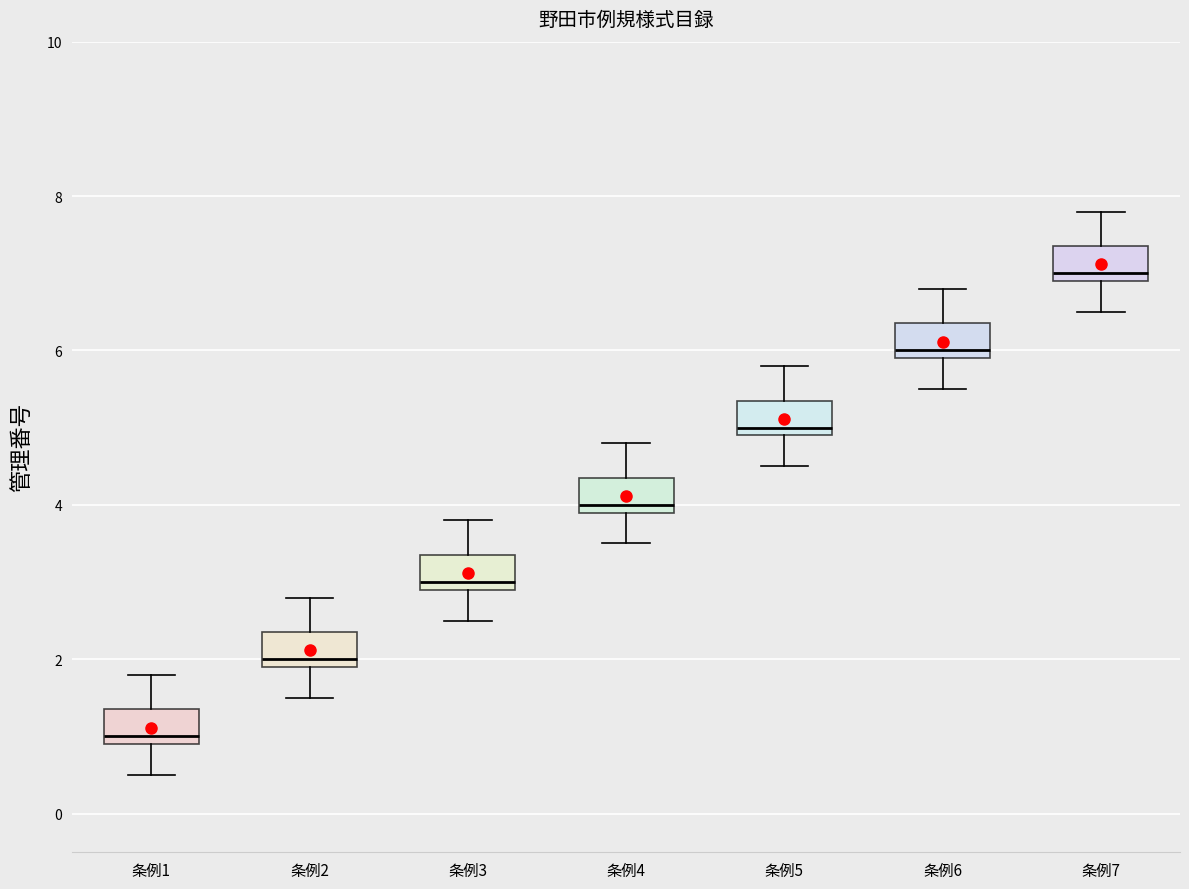

Reading left to right, transcribe this box plot: for each box, give where its median line is, the range the box spans, and where its two whiskers end, as read against the y-axis. The values are not printed on the chart, so give them approximately, as read against the axis.

条例1: median 1.0 (just above the box's lower edge), box 1.0 to 1.4, whiskers 0.6 to 1.8
条例2: median 2.0 (just above the box's lower edge), box 2.0 to 2.4, whiskers 1.6 to 2.8
条例3: median 3.0 (just above the box's lower edge), box 3.0 to 3.4, whiskers 2.6 to 3.8
条例4: median 4.0 (just above the box's lower edge), box 4.0 to 4.4, whiskers 3.6 to 4.8
条例5: median 5.0 (just above the box's lower edge), box 5.0 to 5.4, whiskers 4.6 to 5.8
条例6: median 6.0 (just above the box's lower edge), box 6.0 to 6.4, whiskers 5.6 to 6.8
条例7: median 7.0 (just above the box's lower edge), box 7.0 to 7.4, whiskers 6.6 to 7.8